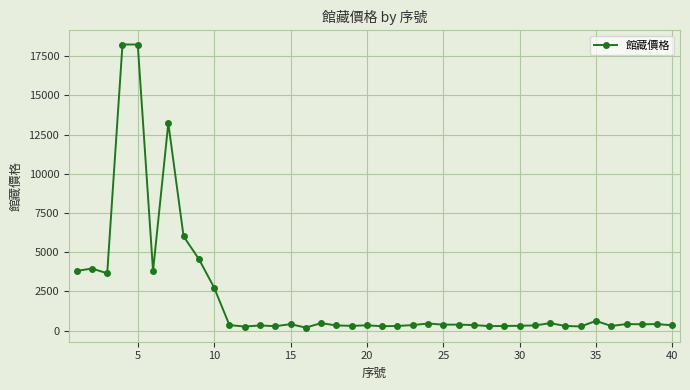

What is the average value?

2213